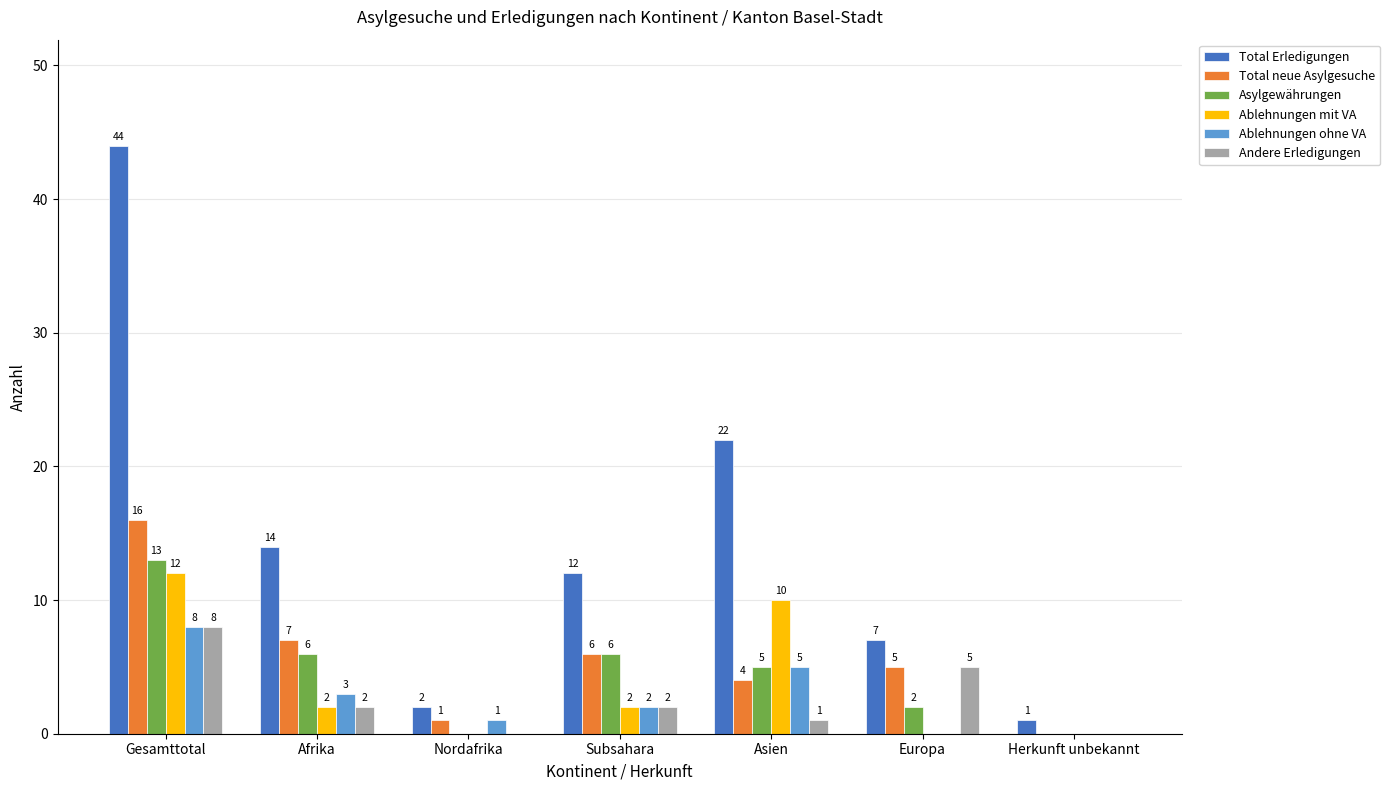

What is the sum of all Ablehnungen ohne VA values?

19